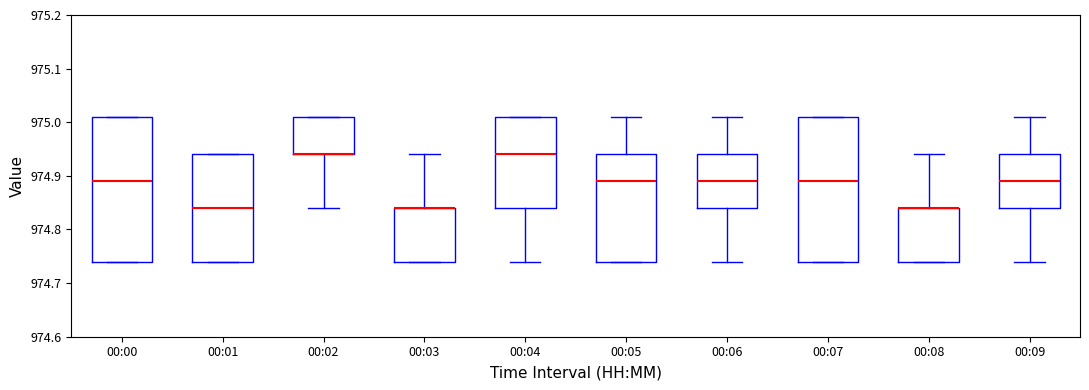

Reading left to right, transcribe this box plot: for each box, give where its median line is, the range the box spans, and where its two whiskers end, as read against the y-axis. The values are not printed on the chart, so give them approximately, as read against the axis.

00:00: median 974.89, box 974.74 to 975.01, whiskers 974.74 to 975.01
00:01: median 974.84, box 974.74 to 974.94, whiskers 974.74 to 974.94
00:02: median 974.94 (drawn on the box's lower edge), box 974.94 to 975.01, whiskers 974.84 to 975.01
00:03: median 974.84 (drawn on the box's upper edge), box 974.74 to 974.84, whiskers 974.74 to 974.94
00:04: median 974.94, box 974.84 to 975.01, whiskers 974.74 to 975.01
00:05: median 974.89, box 974.74 to 974.94, whiskers 974.74 to 975.01
00:06: median 974.89, box 974.84 to 974.94, whiskers 974.74 to 975.01
00:07: median 974.89, box 974.74 to 975.01, whiskers 974.74 to 975.01
00:08: median 974.84 (drawn on the box's upper edge), box 974.74 to 974.84, whiskers 974.74 to 974.94
00:09: median 974.89, box 974.84 to 974.94, whiskers 974.74 to 975.01